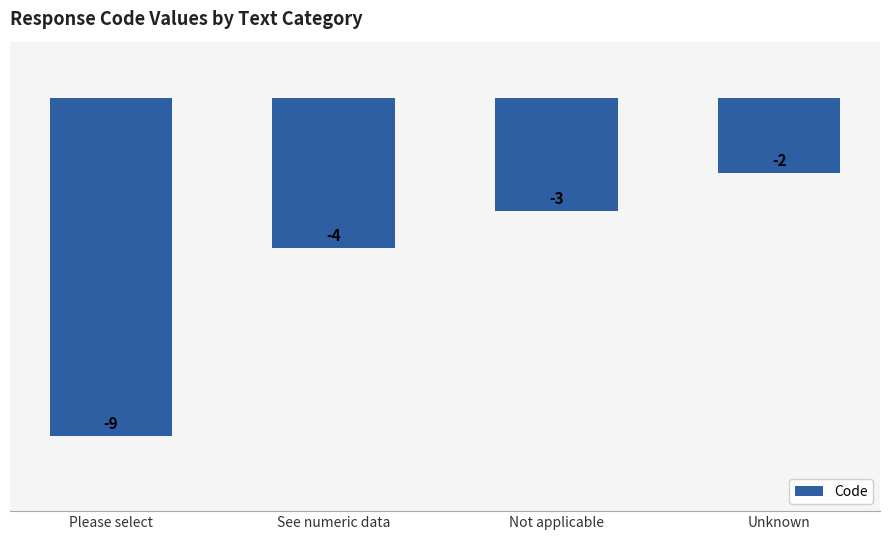

Where does the data first go above -3?

Unknown